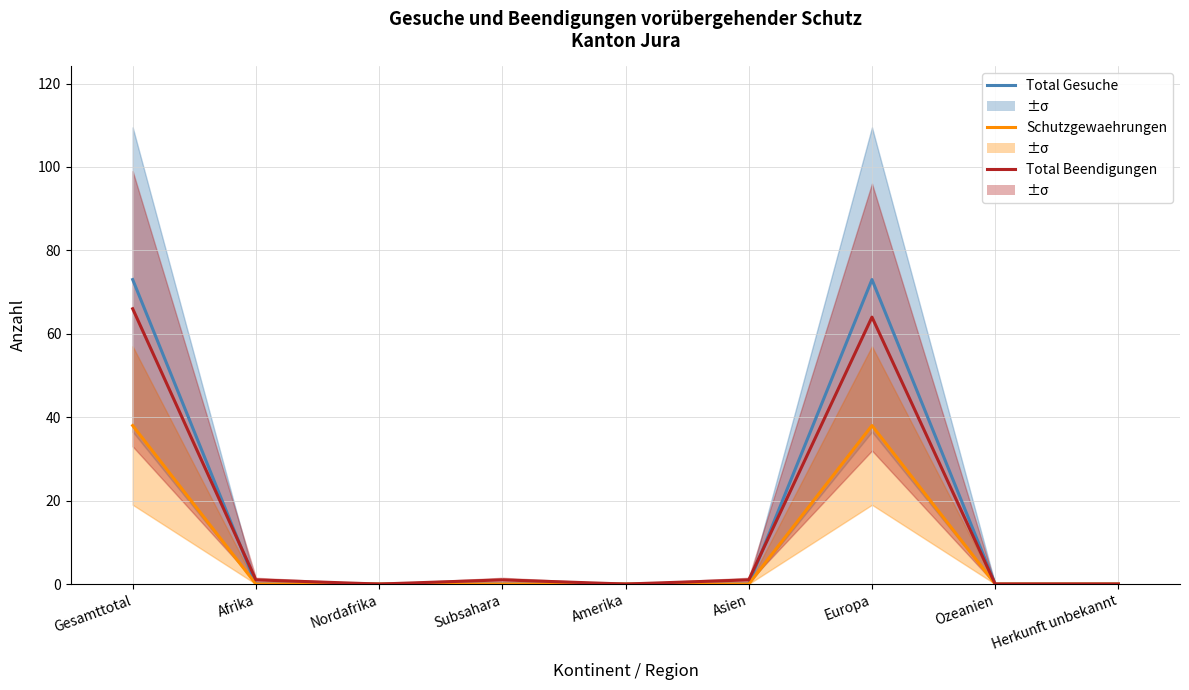

At how many categories does at least one series exceed 17?

2